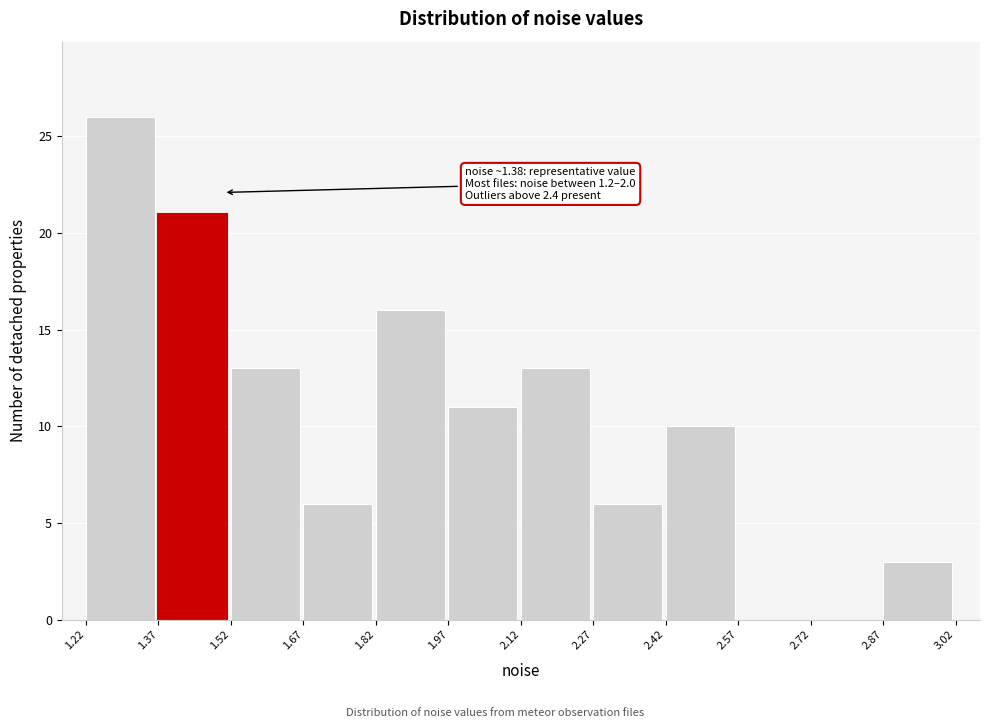

Over which range of the x-axis is the bar tallest?

1.22 to 1.37